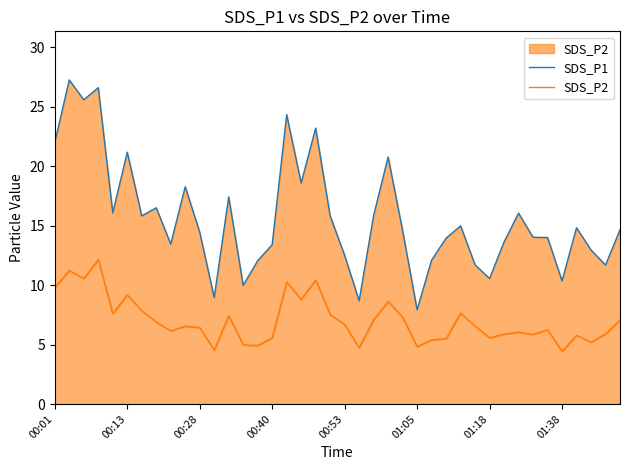

What is the sum of the SDS_P1 values at 36 and 19?

30.6